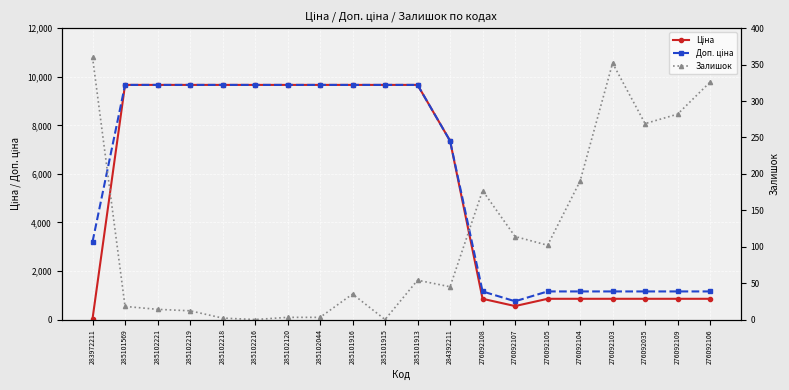

What is the value of the Доп. ціна point at the 9th from the left?

9664.7